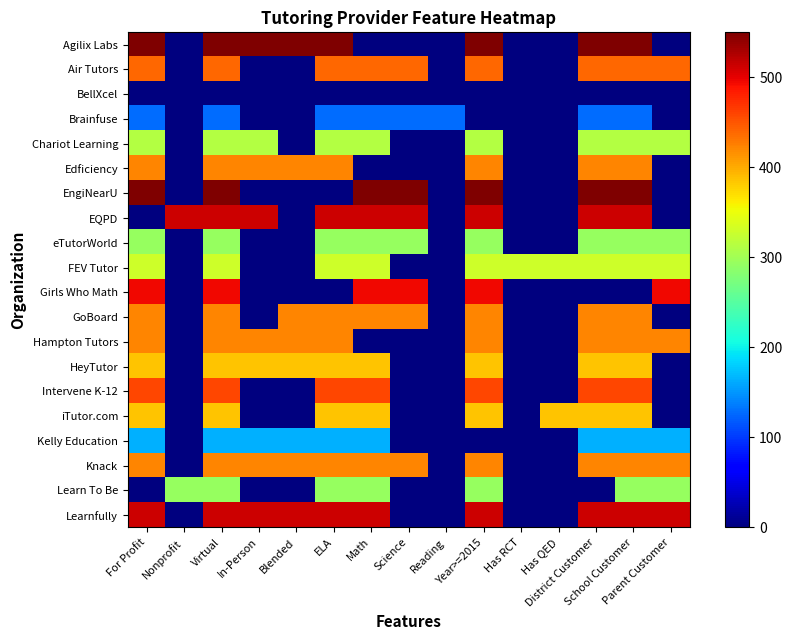

Reading right to left, list all the values displayed in this chart.

Agilix Labs: Parent Customer=0.0	School Customer=550.0	District Customer=550.0	Has QED=0.0	Has RCT=0.0	Year>=2015=550.0	Reading=0.0	Science=0.0	Math=0.0	ELA=550.0	Blended=550.0	In-Person=550.0	Virtual=550.0	Nonprofit=0.0	For Profit=550.0
Air Tutors: Parent Customer=440.0	School Customer=440.0	District Customer=440.0	Has QED=0.0	Has RCT=0.0	Year>=2015=440.0	Reading=0.0	Science=440.0	Math=440.0	ELA=440.0	Blended=0.0	In-Person=0.0	Virtual=440.0	Nonprofit=0.0	For Profit=440.0
BellXcel: Parent Customer=0.0	School Customer=0.0	District Customer=0.0	Has QED=0.0	Has RCT=0.0	Year>=2015=0.0	Reading=0.0	Science=0.0	Math=0.0	ELA=0.0	Blended=0.0	In-Person=0.0	Virtual=0.0	Nonprofit=0.0	For Profit=0.0
Brainfuse: Parent Customer=0.0	School Customer=128.3	District Customer=128.3	Has QED=0.0	Has RCT=0.0	Year>=2015=0.0	Reading=128.3	Science=128.3	Math=128.3	ELA=128.3	Blended=0.0	In-Person=0.0	Virtual=128.3	Nonprofit=0.0	For Profit=128.3
Chariot Learning: Parent Customer=311.7	School Customer=311.7	District Customer=311.7	Has QED=0.0	Has RCT=0.0	Year>=2015=311.7	Reading=0.0	Science=0.0	Math=311.7	ELA=311.7	Blended=0.0	In-Person=311.7	Virtual=311.7	Nonprofit=0.0	For Profit=311.7
Edficiency: Parent Customer=0.0	School Customer=421.7	District Customer=421.7	Has QED=0.0	Has RCT=0.0	Year>=2015=421.7	Reading=0.0	Science=0.0	Math=0.0	ELA=421.7	Blended=421.7	In-Person=421.7	Virtual=421.7	Nonprofit=0.0	For Profit=421.7
EngiNearU: Parent Customer=0.0	School Customer=550.0	District Customer=550.0	Has QED=0.0	Has RCT=0.0	Year>=2015=550.0	Reading=0.0	Science=550.0	Math=550.0	ELA=0.0	Blended=0.0	In-Person=0.0	Virtual=550.0	Nonprofit=0.0	For Profit=550.0
EQPD: Parent Customer=0.0	School Customer=513.3	District Customer=513.3	Has QED=0.0	Has RCT=0.0	Year>=2015=513.3	Reading=0.0	Science=513.3	Math=513.3	ELA=513.3	Blended=0.0	In-Person=513.3	Virtual=513.3	Nonprofit=513.3	For Profit=0.0
eTutorWorld: Parent Customer=293.3	School Customer=293.3	District Customer=293.3	Has QED=0.0	Has RCT=0.0	Year>=2015=293.3	Reading=0.0	Science=293.3	Math=293.3	ELA=293.3	Blended=0.0	In-Person=0.0	Virtual=293.3	Nonprofit=0.0	For Profit=293.3
FEV Tutor: Parent Customer=330.0	School Customer=330.0	District Customer=330.0	Has QED=330.0	Has RCT=330.0	Year>=2015=330.0	Reading=0.0	Science=0.0	Math=330.0	ELA=330.0	Blended=0.0	In-Person=0.0	Virtual=330.0	Nonprofit=0.0	For Profit=330.0
Girls Who Math: Parent Customer=495.0	School Customer=0.0	District Customer=0.0	Has QED=0.0	Has RCT=0.0	Year>=2015=495.0	Reading=0.0	Science=495.0	Math=495.0	ELA=0.0	Blended=0.0	In-Person=0.0	Virtual=495.0	Nonprofit=0.0	For Profit=495.0
GoBoard: Parent Customer=0.0	School Customer=421.7	District Customer=421.7	Has QED=0.0	Has RCT=0.0	Year>=2015=421.7	Reading=0.0	Science=421.7	Math=421.7	ELA=421.7	Blended=421.7	In-Person=0.0	Virtual=421.7	Nonprofit=0.0	For Profit=421.7
Hampton Tutors: Parent Customer=421.7	School Customer=421.7	District Customer=421.7	Has QED=0.0	Has RCT=0.0	Year>=2015=421.7	Reading=0.0	Science=0.0	Math=0.0	ELA=421.7	Blended=421.7	In-Person=421.7	Virtual=421.7	Nonprofit=0.0	For Profit=421.7
HeyTutor: Parent Customer=0.0	School Customer=385.0	District Customer=385.0	Has QED=0.0	Has RCT=0.0	Year>=2015=385.0	Reading=0.0	Science=0.0	Math=385.0	ELA=385.0	Blended=385.0	In-Person=385.0	Virtual=385.0	Nonprofit=0.0	For Profit=385.0
Intervene K-12: Parent Customer=0.0	School Customer=458.3	District Customer=458.3	Has QED=0.0	Has RCT=0.0	Year>=2015=458.3	Reading=0.0	Science=0.0	Math=458.3	ELA=458.3	Blended=0.0	In-Person=0.0	Virtual=458.3	Nonprofit=0.0	For Profit=458.3
iTutor.com: Parent Customer=0.0	School Customer=385.0	District Customer=385.0	Has QED=385.0	Has RCT=0.0	Year>=2015=385.0	Reading=0.0	Science=0.0	Math=385.0	ELA=385.0	Blended=0.0	In-Person=0.0	Virtual=385.0	Nonprofit=0.0	For Profit=385.0
Kelly Education: Parent Customer=165.0	School Customer=165.0	District Customer=165.0	Has QED=0.0	Has RCT=0.0	Year>=2015=0.0	Reading=0.0	Science=0.0	Math=165.0	ELA=165.0	Blended=165.0	In-Person=165.0	Virtual=165.0	Nonprofit=0.0	For Profit=165.0
Knack: Parent Customer=421.7	School Customer=421.7	District Customer=421.7	Has QED=0.0	Has RCT=0.0	Year>=2015=421.7	Reading=0.0	Science=421.7	Math=421.7	ELA=421.7	Blended=421.7	In-Person=421.7	Virtual=421.7	Nonprofit=0.0	For Profit=421.7
Learn To Be: Parent Customer=293.3	School Customer=293.3	District Customer=0.0	Has QED=0.0	Has RCT=0.0	Year>=2015=293.3	Reading=0.0	Science=0.0	Math=293.3	ELA=293.3	Blended=0.0	In-Person=0.0	Virtual=293.3	Nonprofit=293.3	For Profit=0.0
Learnfully: Parent Customer=513.3	School Customer=513.3	District Customer=513.3	Has QED=0.0	Has RCT=0.0	Year>=2015=513.3	Reading=0.0	Science=0.0	Math=513.3	ELA=513.3	Blended=513.3	In-Person=513.3	Virtual=513.3	Nonprofit=0.0	For Profit=513.3